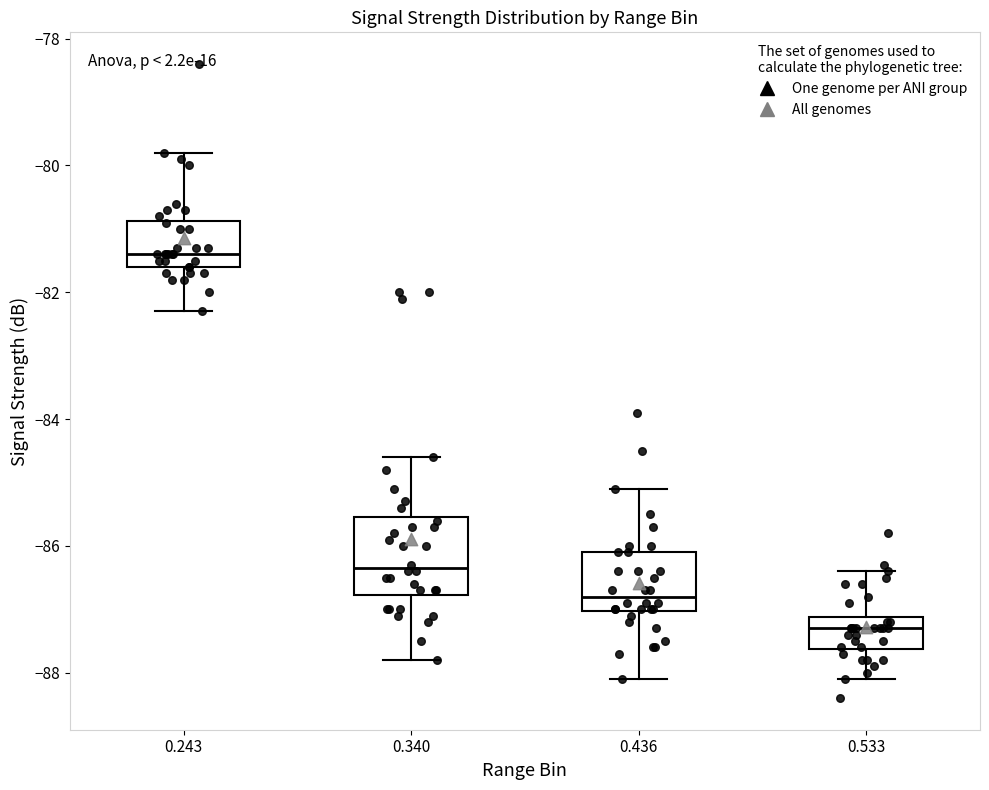

Where does the median line of the box at x = 0.340 sit on the y-axis? The values are not printed on the chart, so give them approximately, as read against the axis.

-86.4